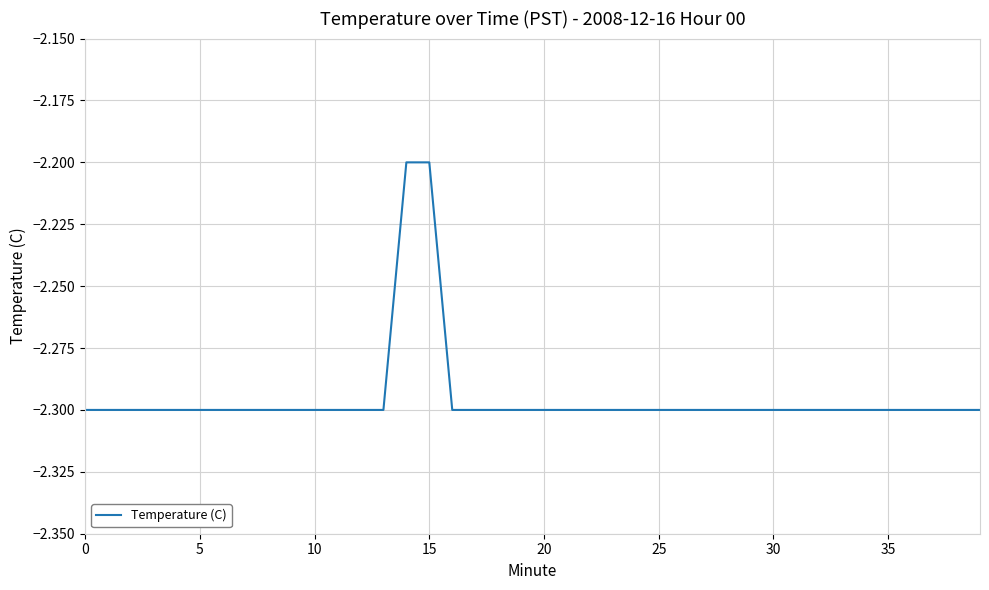

What is the maximum value shown in the chart?

-2.2